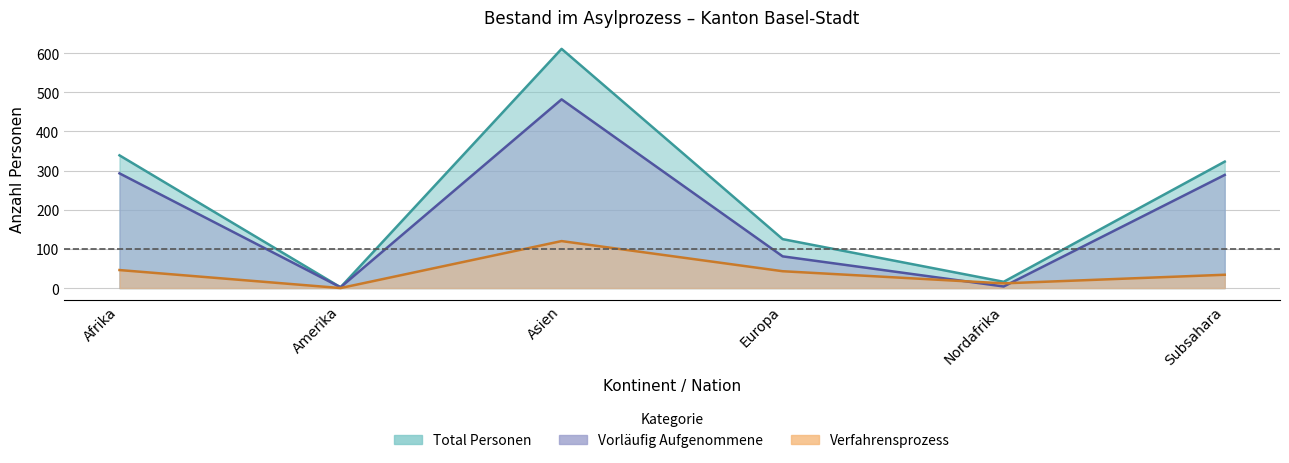

Reading left to right, list all the values displayed in this chart.

Total Personen: 339	2	611	125	16	323
Vorläufig Aufgenommene: 293	2	482	81	4	289
Verfahrensprozess: 46	0	120	43	12	34